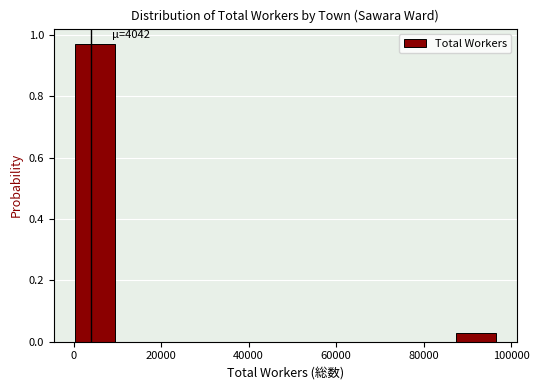

Over which range of the x-axis is the bar tallest?

0 to 10000